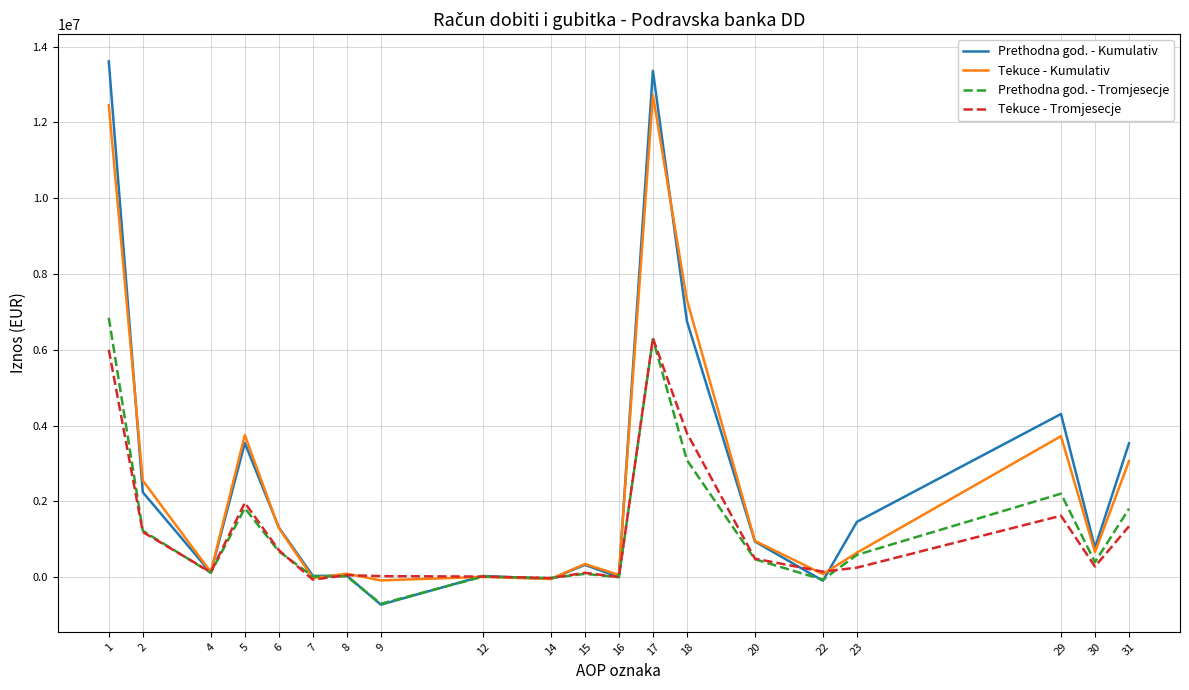

Which series changed the most between 4 and 7?

Tekuce - Tromjesecje